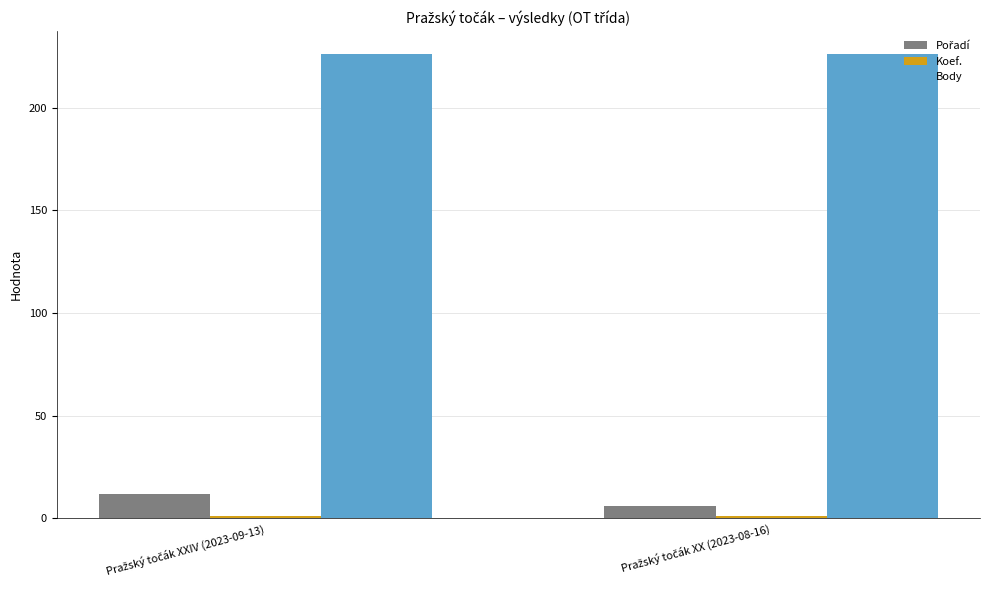

What is the highest value of the Body series?

226